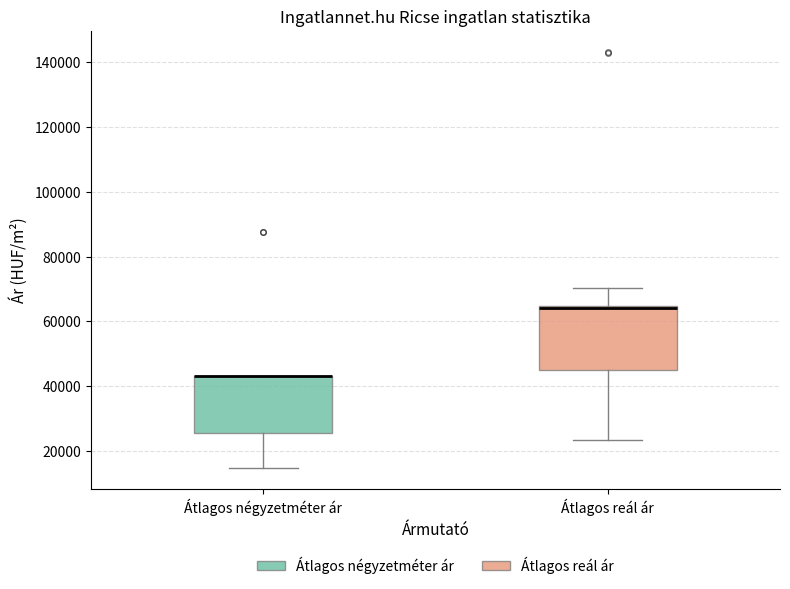

Reading left to right, read every box against the y-axis: the position of its median line, the range the box covers, and the ends of its whiskers. The values are not printed on the chart, so give them approximately, as read against the axis.

Átlagos négyzetméter ár: median 44000 (drawn on the box's upper edge), box 26000 to 44000, whiskers 14000 to 44000
Átlagos reál ár: median 64000 (drawn on the box's upper edge), box 44000 to 64000, whiskers 24000 to 70000